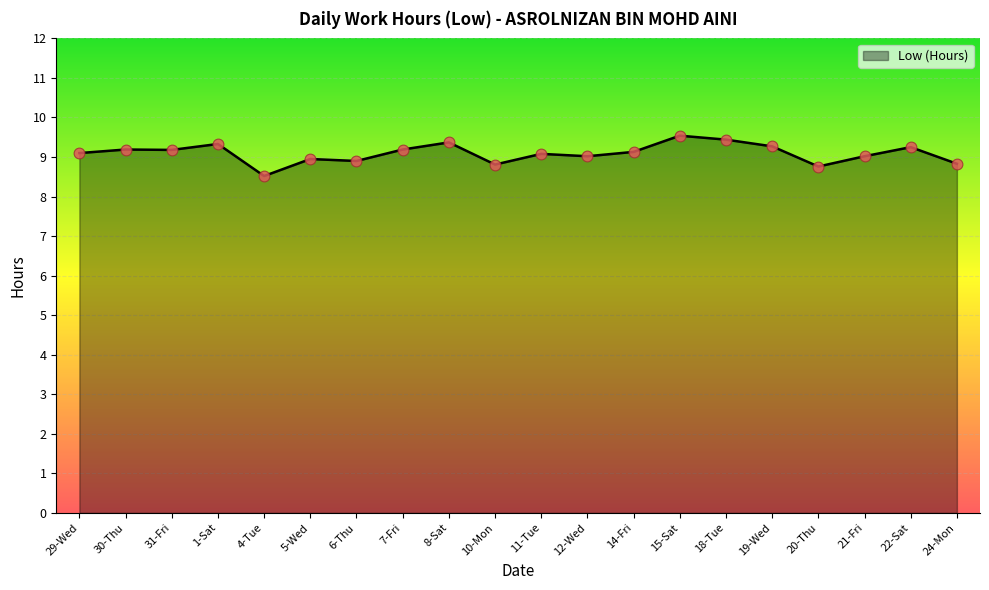

Between 22-Sat and 11-Tue, which is larger?

22-Sat